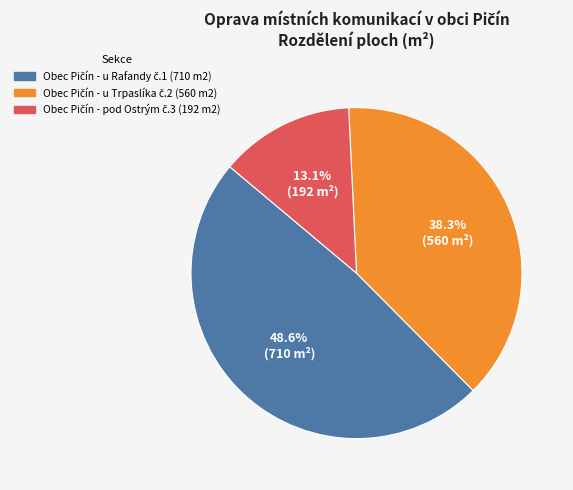

Does any single category account for the majority?

No